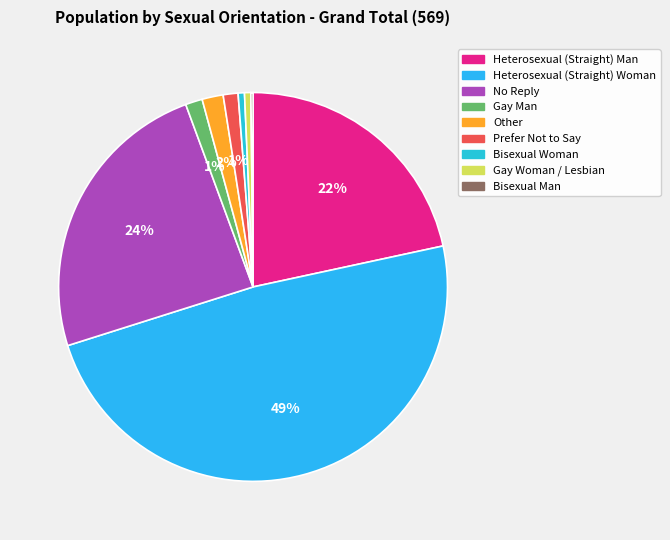

Does Prefer Not to Say account for over 50% of the chart?

No